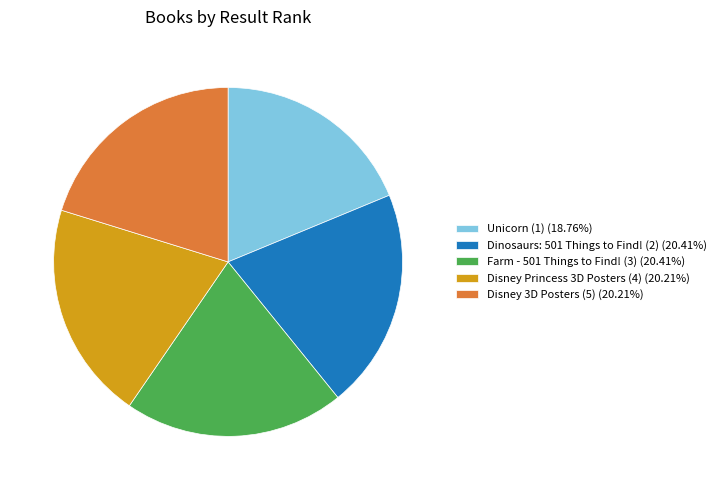

The Farm - 501 Things to Find! (3) slice represents 29% of the pie. True or false?

False